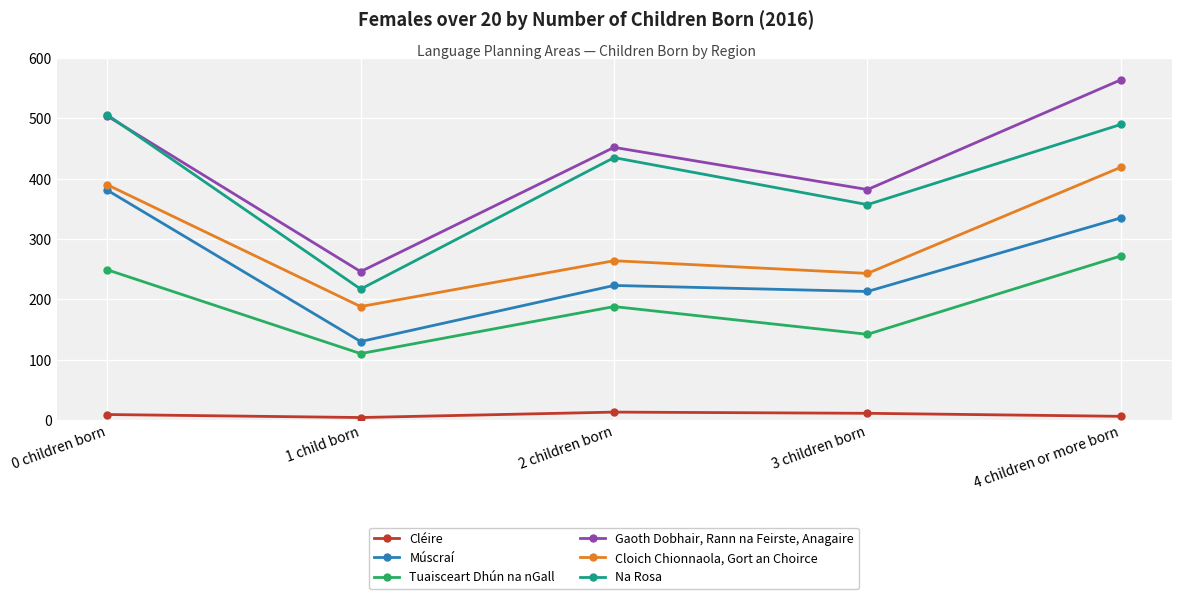

At 4 children or more born, list the series in order from smallest to largest.

Cléire, Tuaisceart Dhún na nGall, Múscraí, Cloich Chionnaola, Gort an Choirce, Na Rosa, Gaoth Dobhair, Rann na Feirste, Anagaire